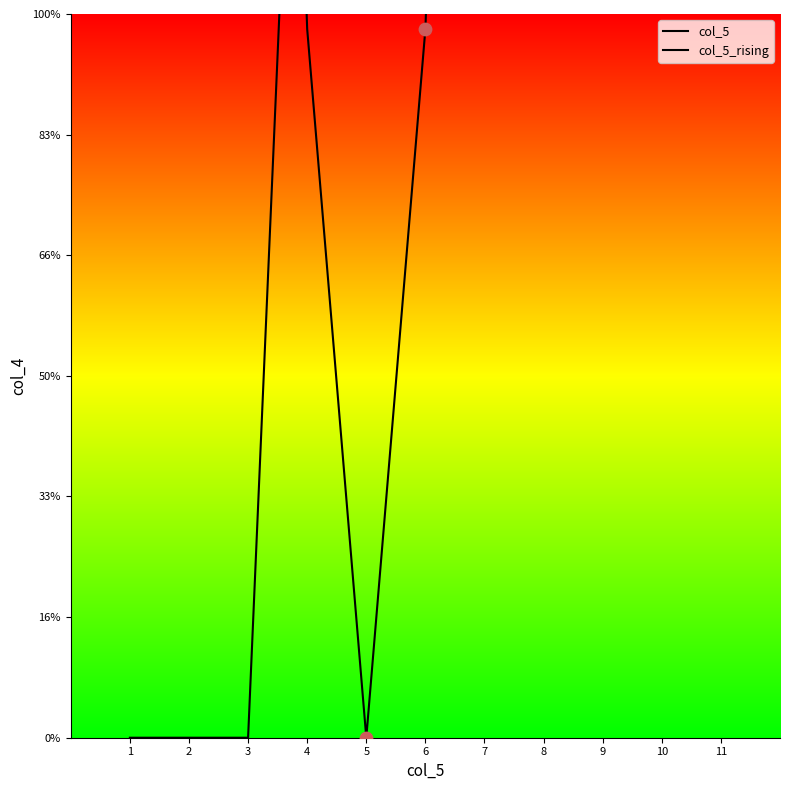

What are all the series names shown in the legend?

col_5, col_5_rising